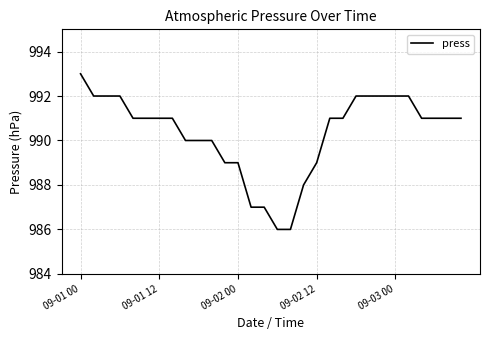

Count the number of categories in the chart.

30